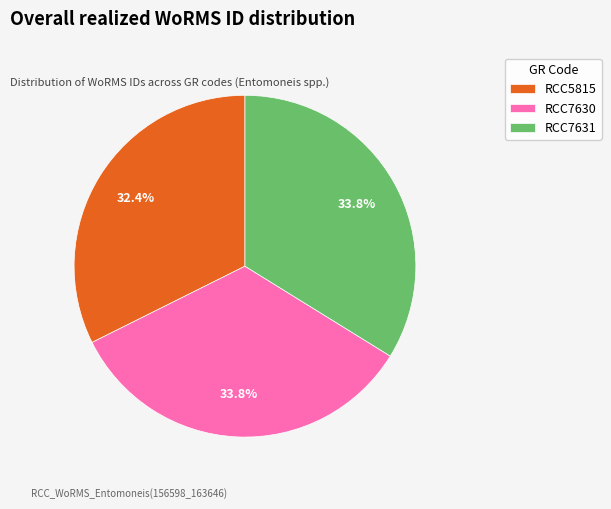

Do RCC5815 and RCC7630 together represent more than half of the pie?

Yes